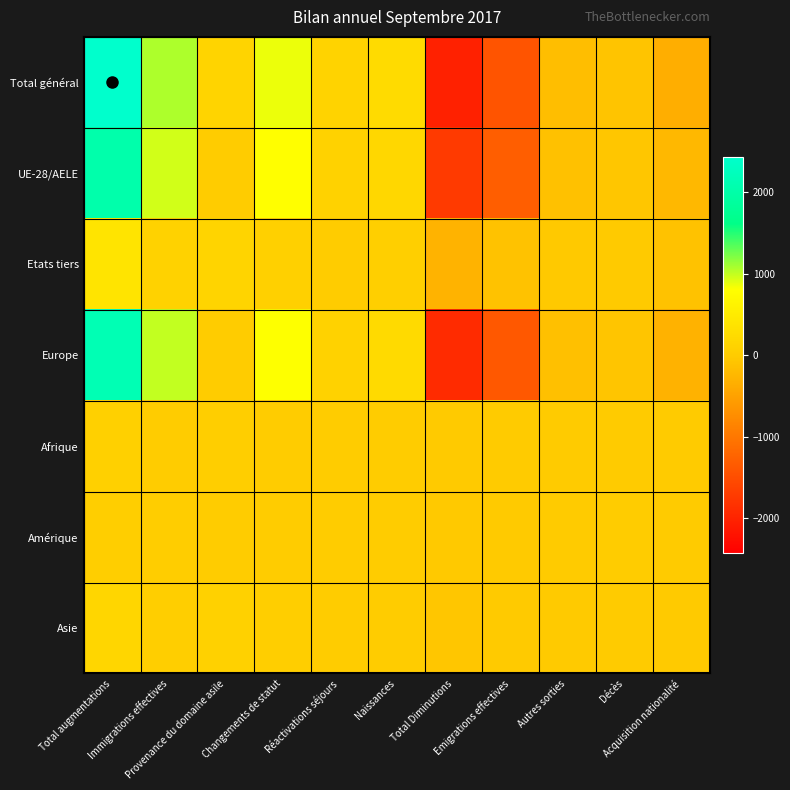

Which series changed the most between Total augmentations and Provenance du domaine asile?

Total général